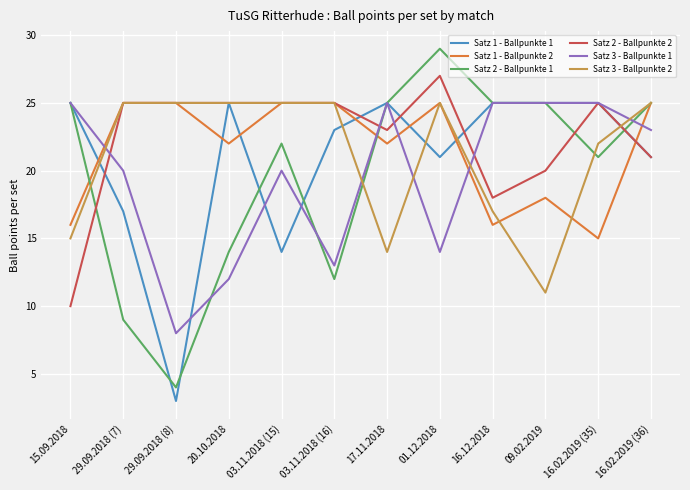

Is it true that Satz 1 - Ballpunkte 2 equals 23 at 15.09.2018?

False